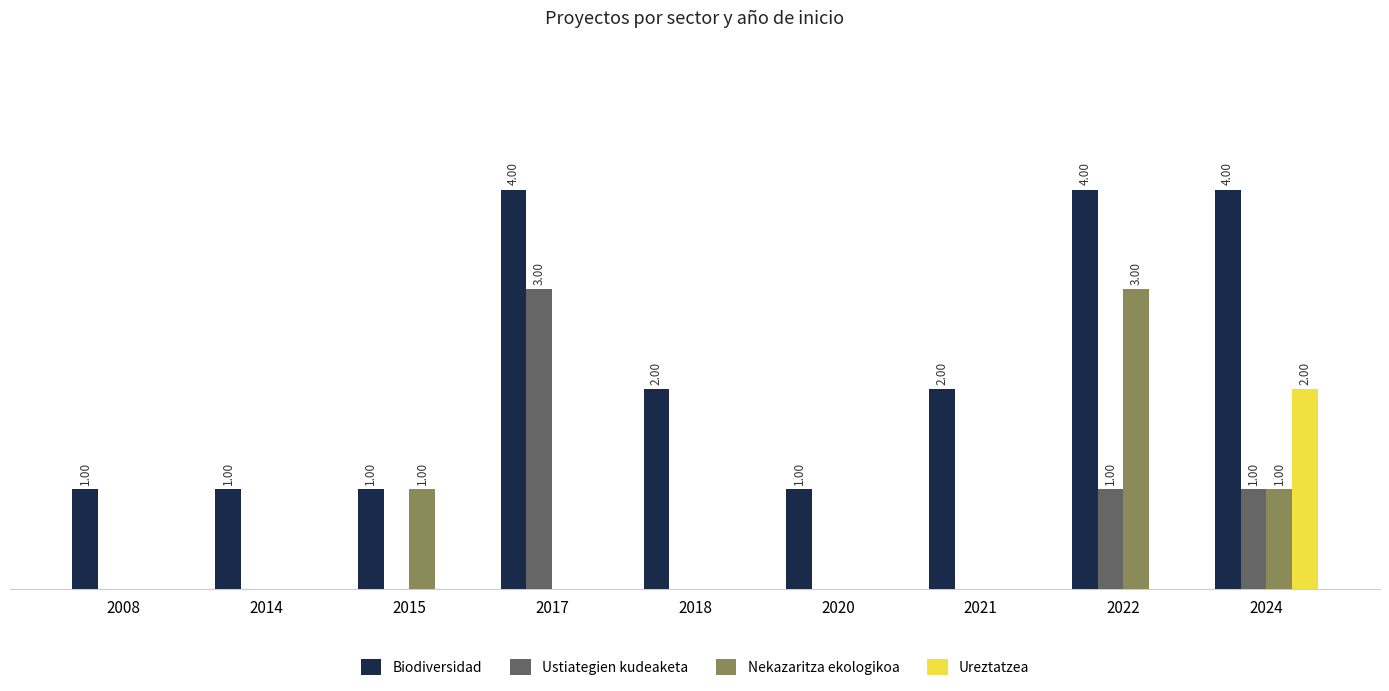

Where does the Biodiversidad series first go above 2?

2017